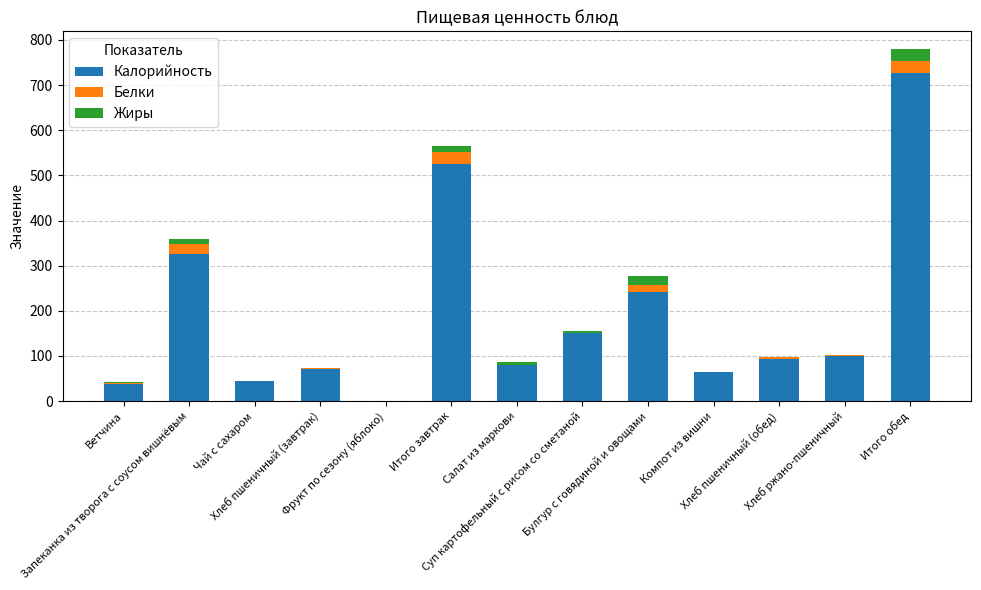

What is the highest value of the Калорийность series?

726.0